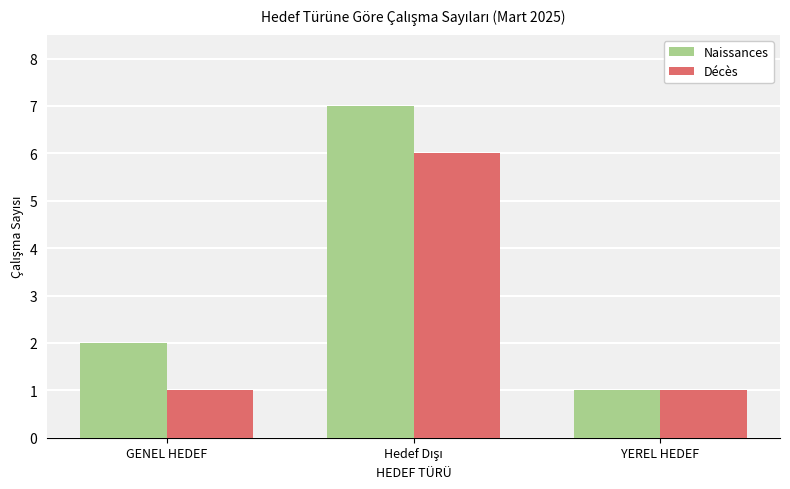

At how many categories does at least one series exceed 3?

1